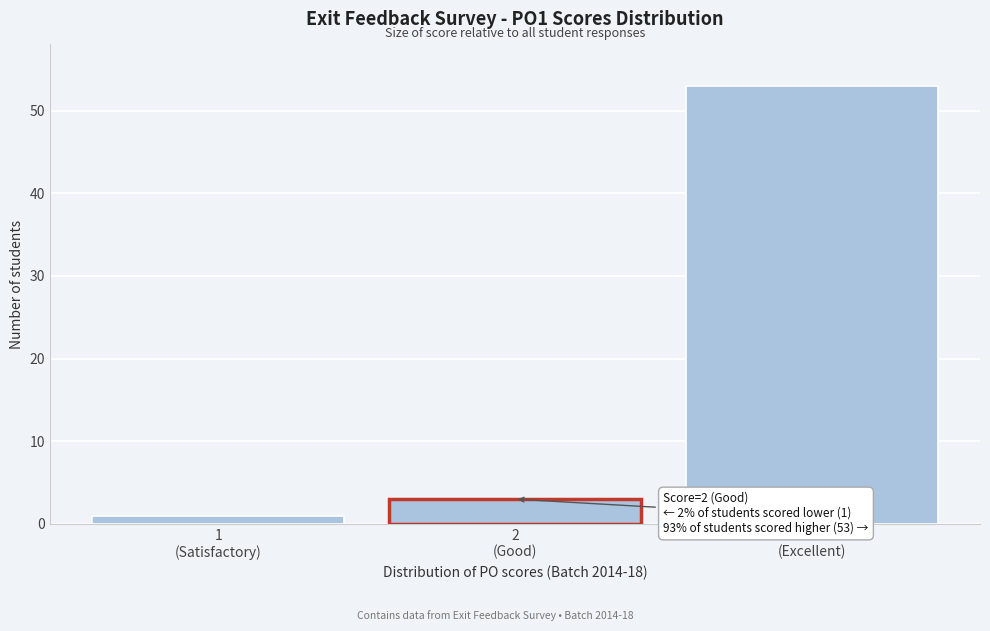

Reading left to right, what are all the values shown in this chart?

1	3	53